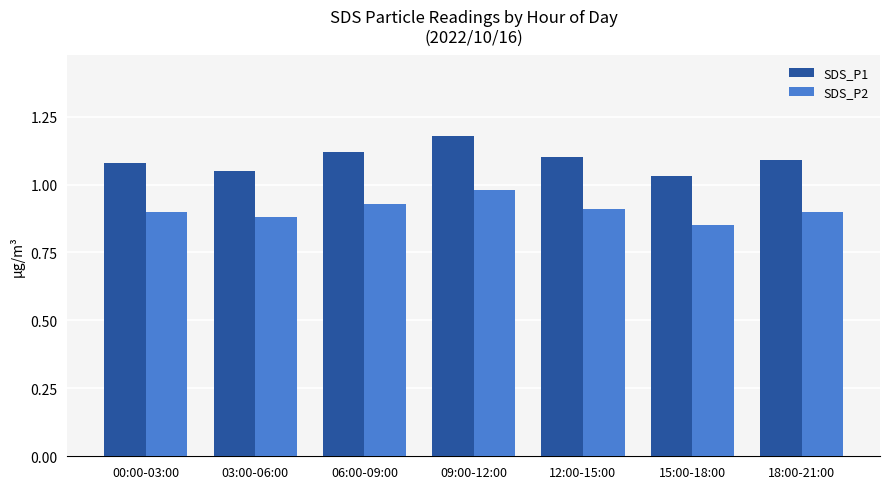

At which label is SDS_P2 closest to 0?

15:00-18:00